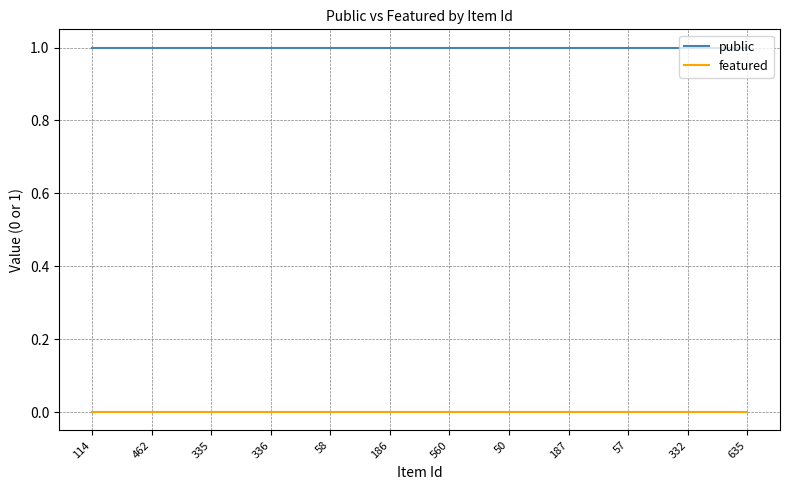

Is it true that public equals 1 at 635?

True